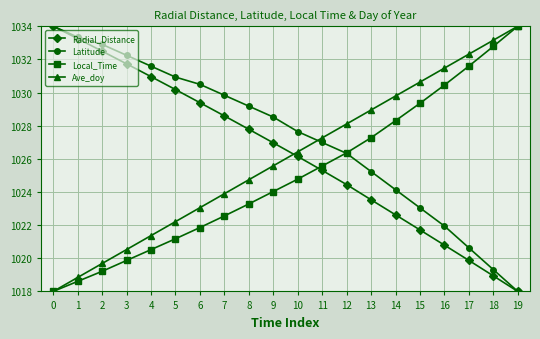

What is the average value of the Radial_Distance series?

1026.3